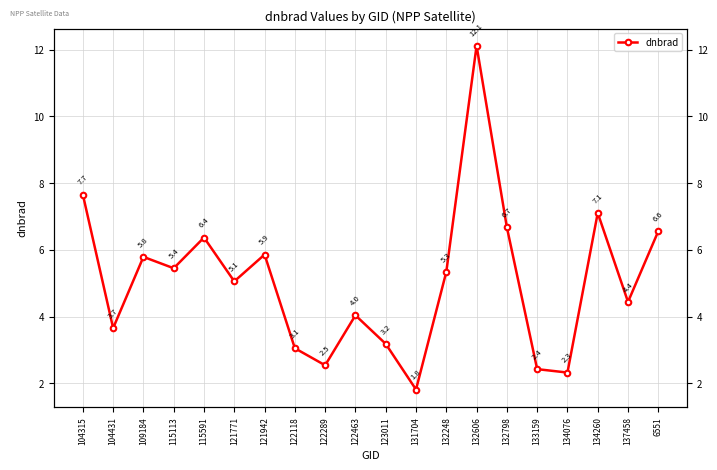

How many interior local valleys (lower than both neighbors) does the data have?

7